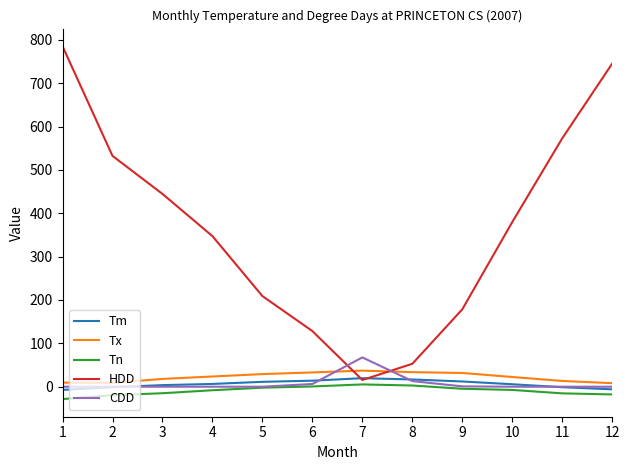

How many lines are shown in the chart?

5